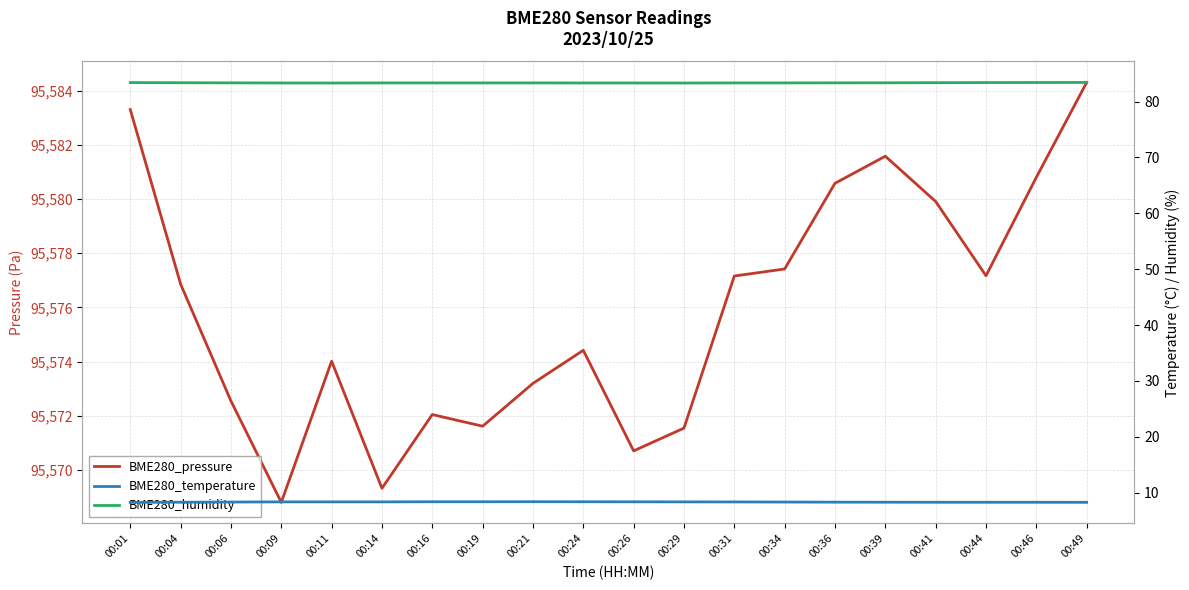

True or false: BME280_pressure and BME280_temperature intersect in this chart.

False